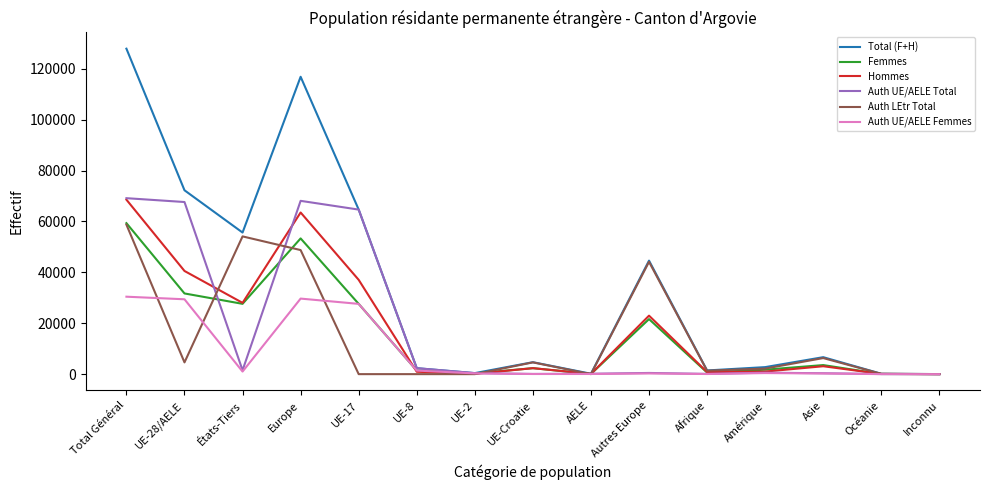

Which series has the largest total across all categories?

Total (F+H)